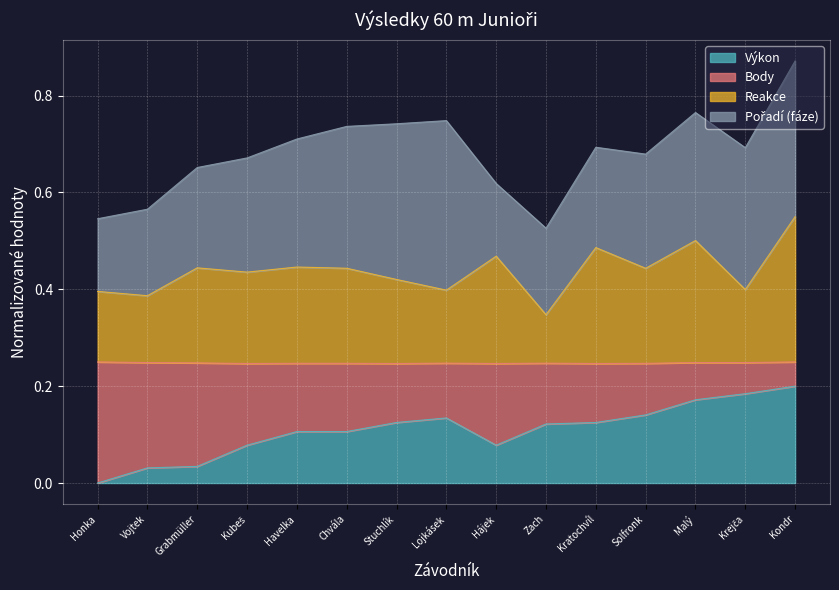

True or false: Reakce and Výkon cross at least once.

False